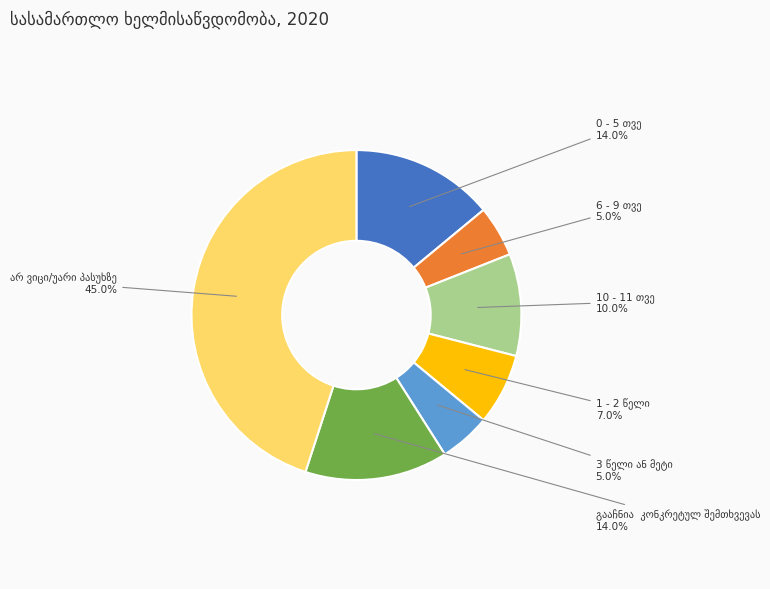

Is there a majority slice in this chart?

No